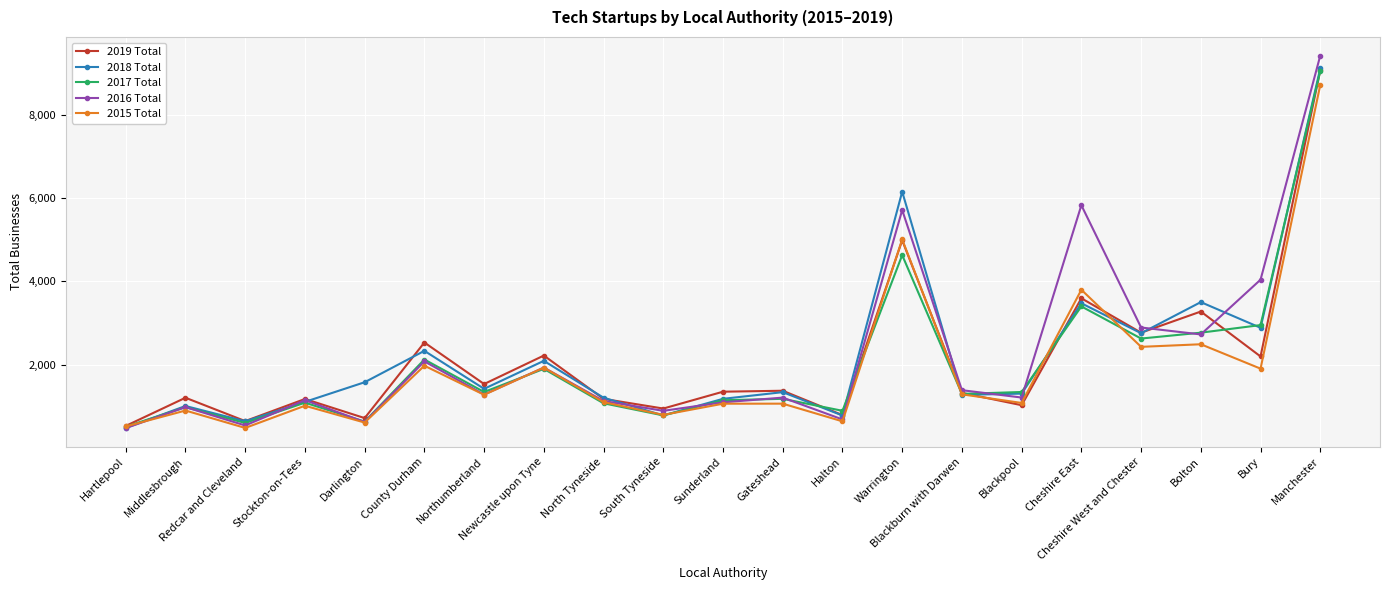

What is the spread (max minus min) of values at Sunderland?

288